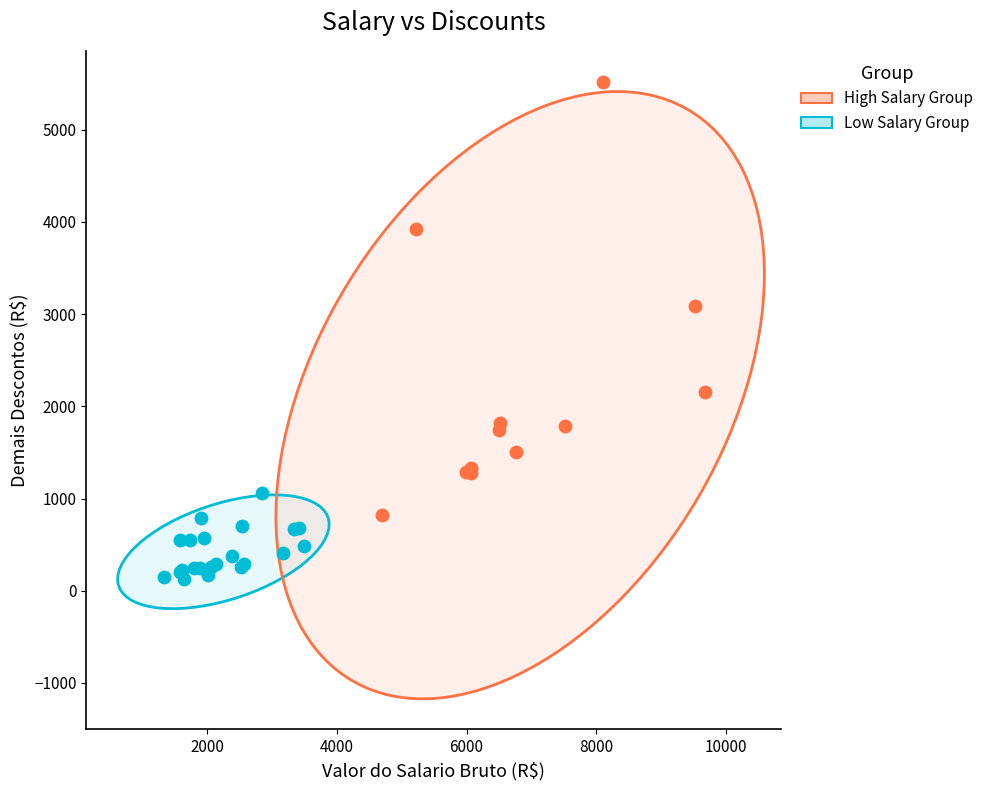

Which series has the widest spread of Y values?

High Salary Group